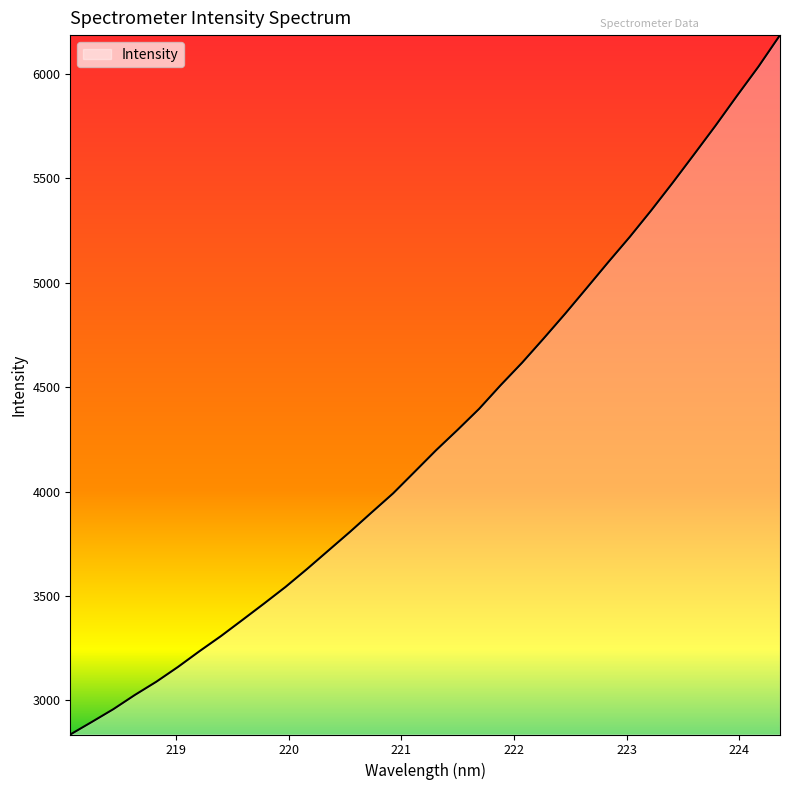

What is the difference between the maximum and minimum values?

3350.8